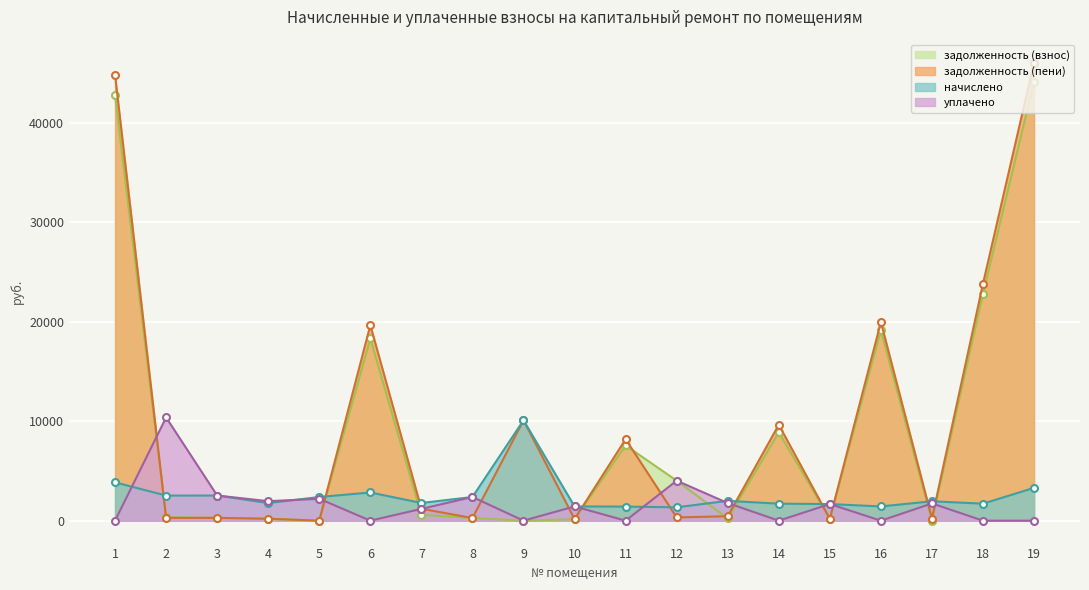

Which series has the largest range (max minus min)?

задолженность (пени)